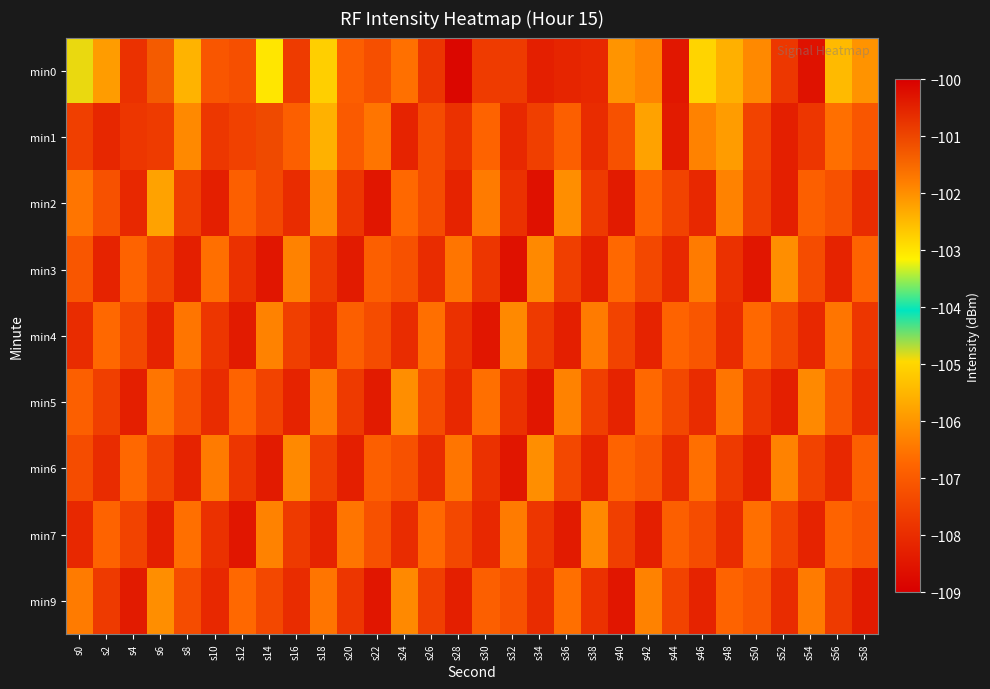

At how many categories does at least one series exceed -104?

2